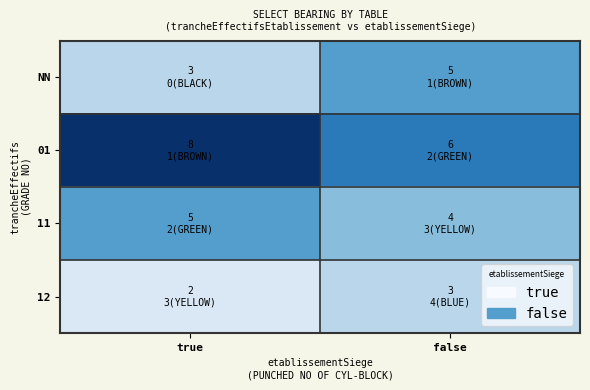

At which category is the sum across all series the highest?

true